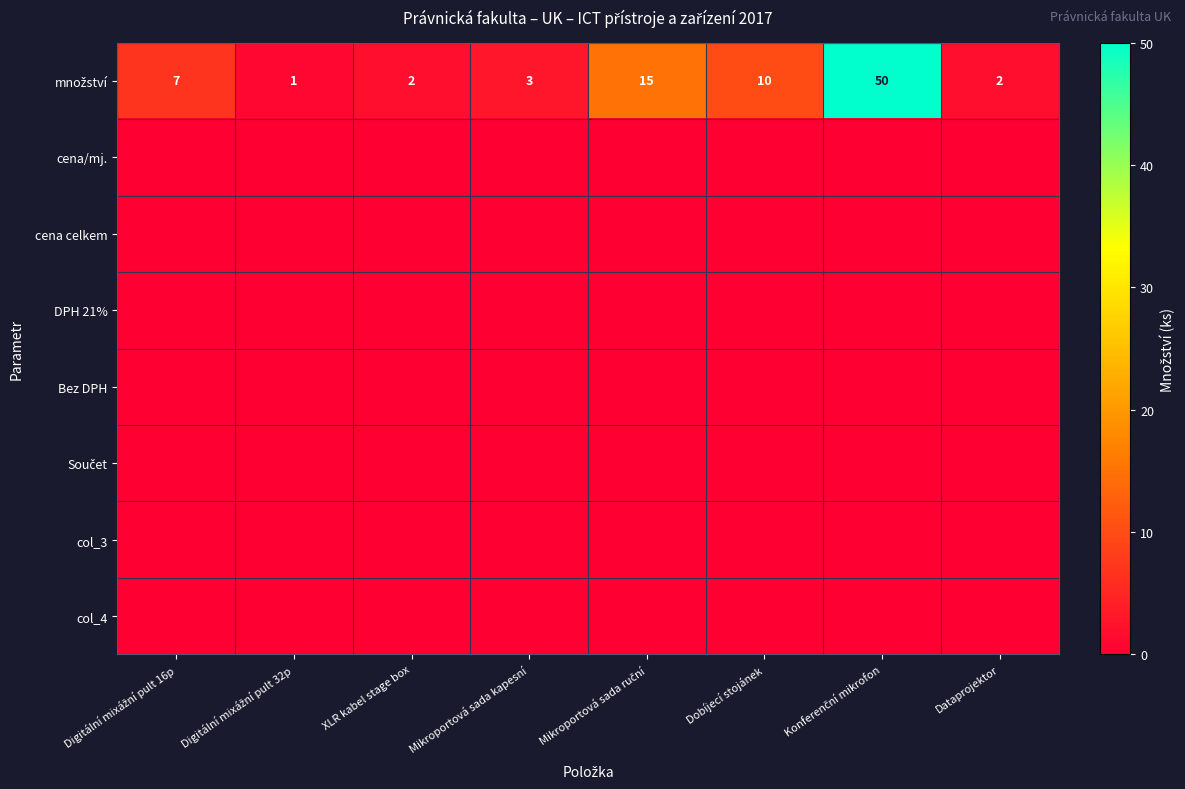

Which series has the widest spread of values?

množství